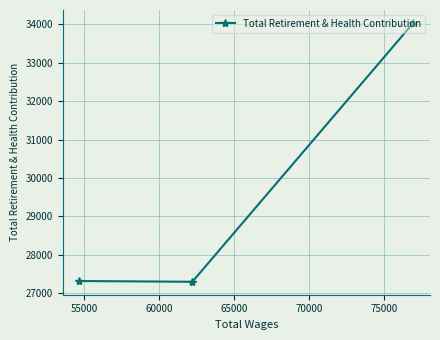

What is the smallest value displayed?

27292